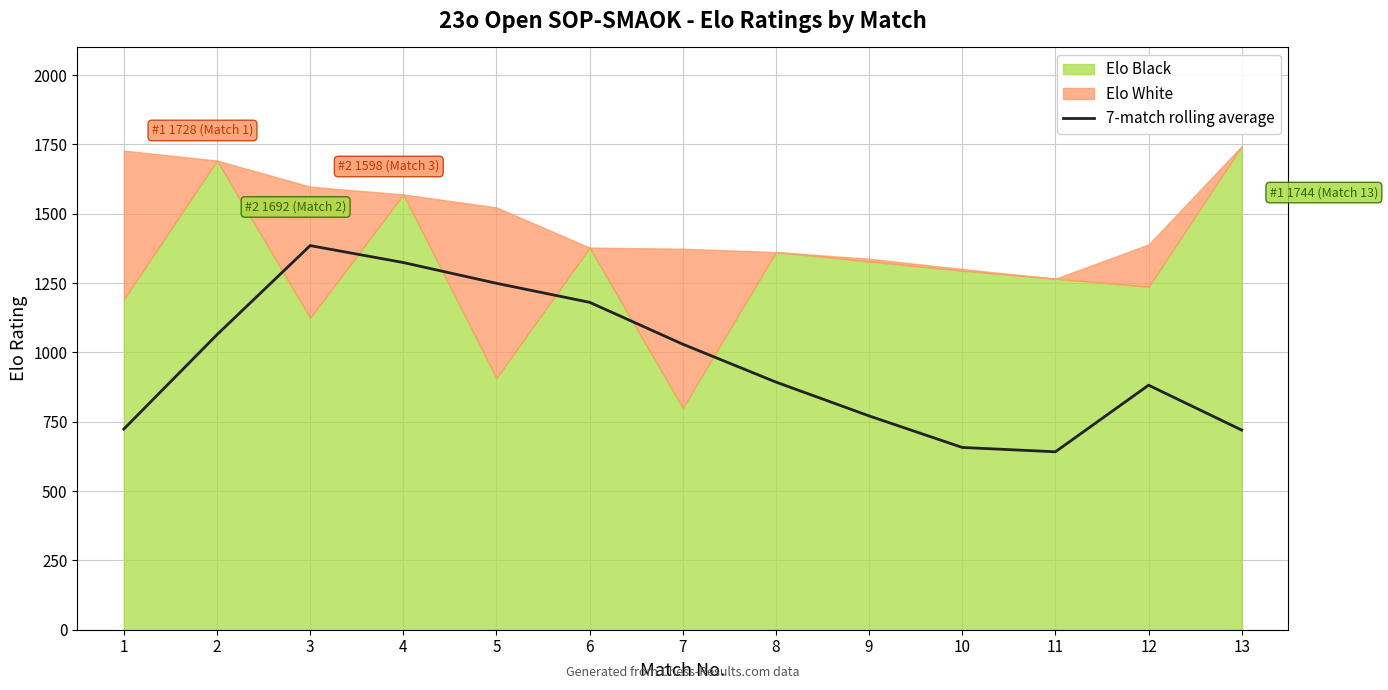

What is the minimum value for 7-match rolling average?

641.8